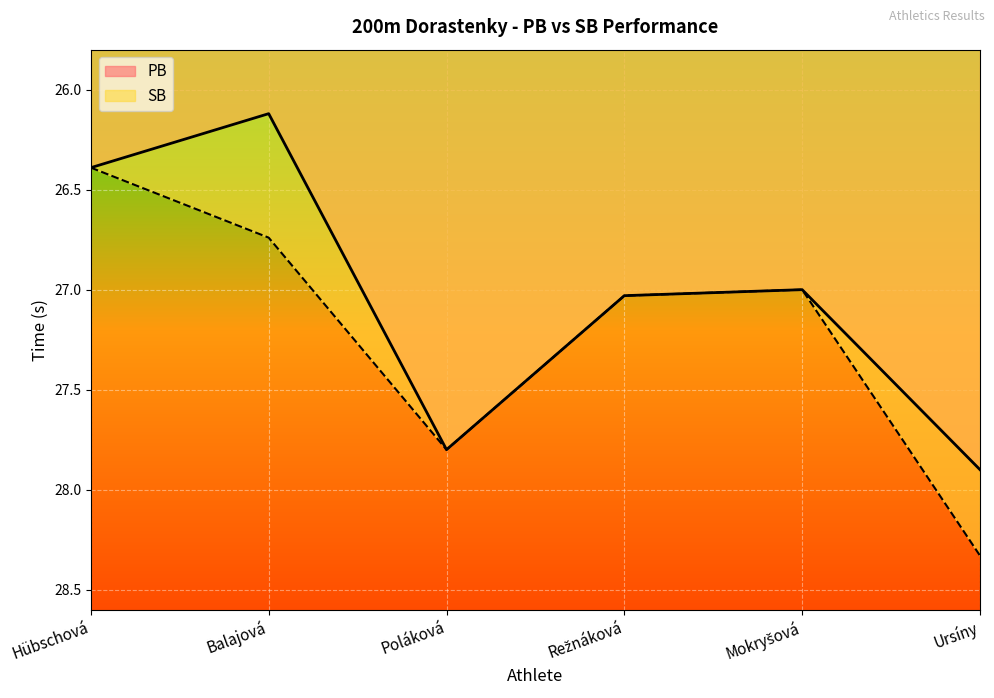

What is the value of the PB point at the 5th from the left?

27.0